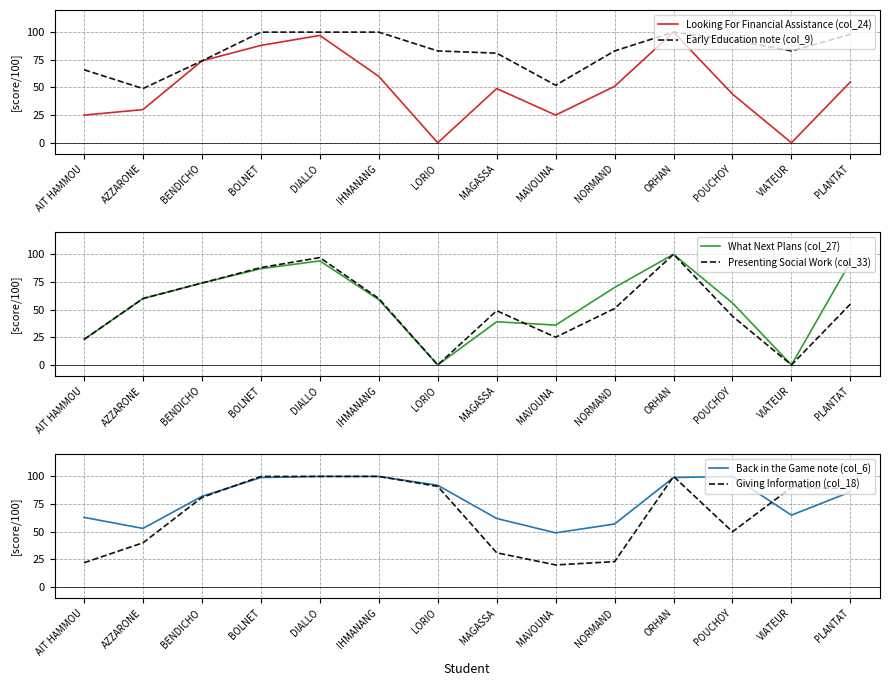

How many values in the Presenting Social Work (col_33) series are below 55?

7